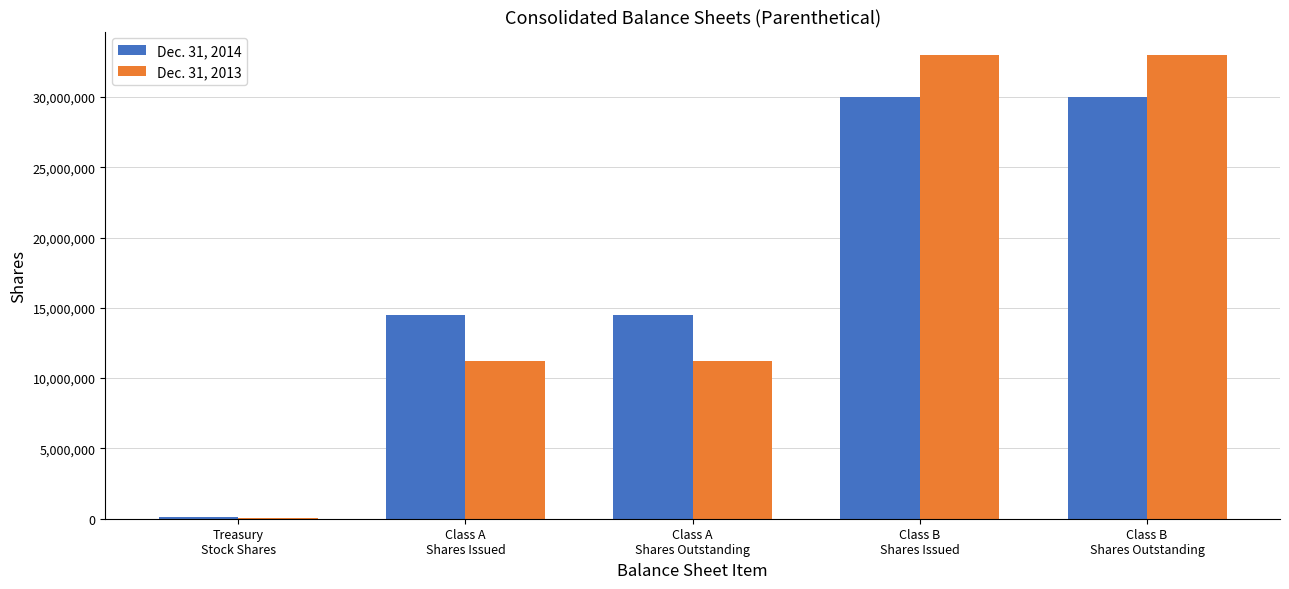

What is the sum of all Dec. 31, 2013 values?

88547549